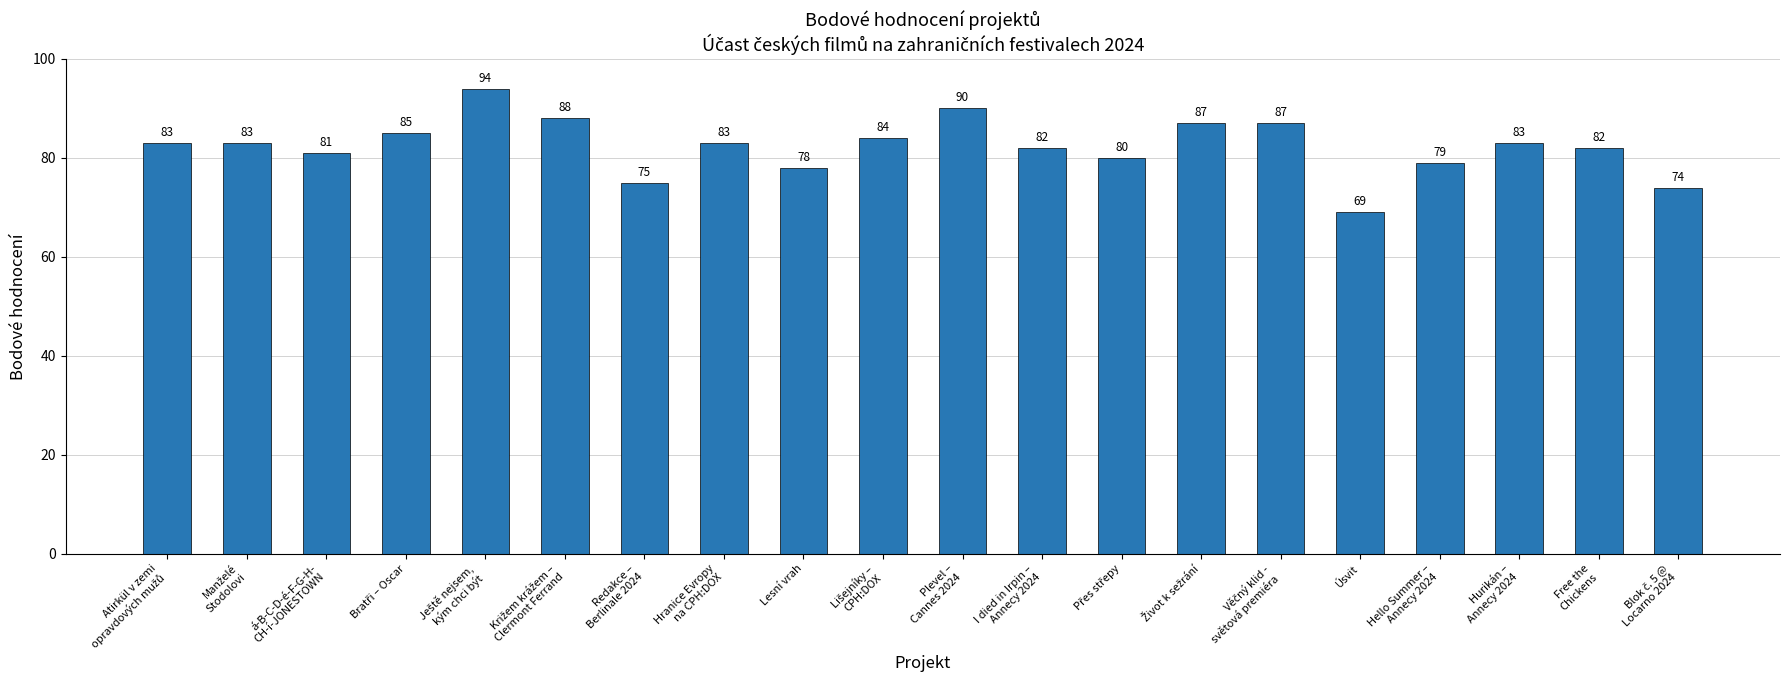

Reading right to left, extract all data points from this chart.

74	82	83	79	69	87	87	80	82	90	84	78	83	75	88	94	85	81	83	83